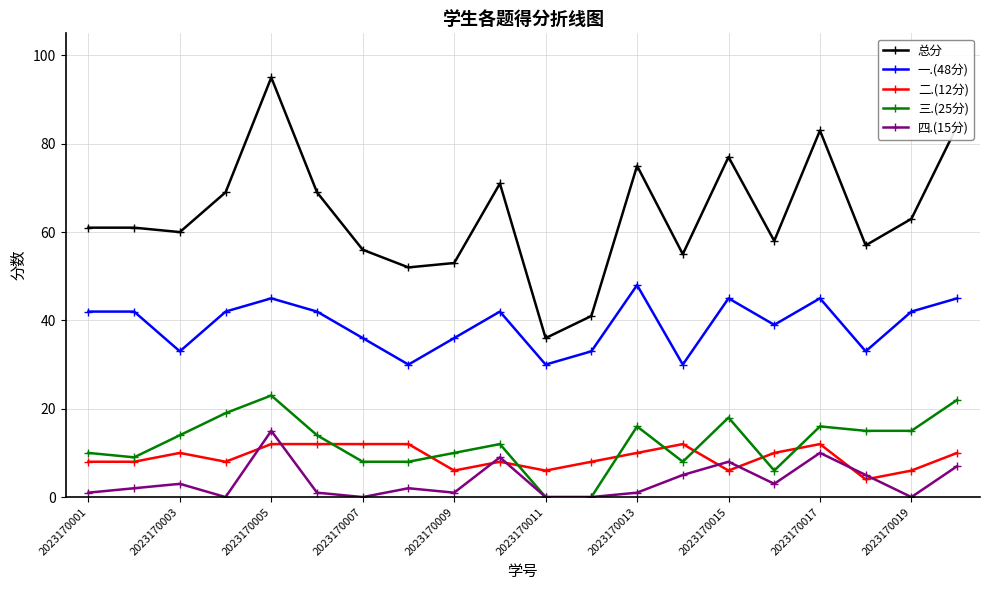

True or false: 三.(25分) has more than 2 points higher than both neighbors.

True